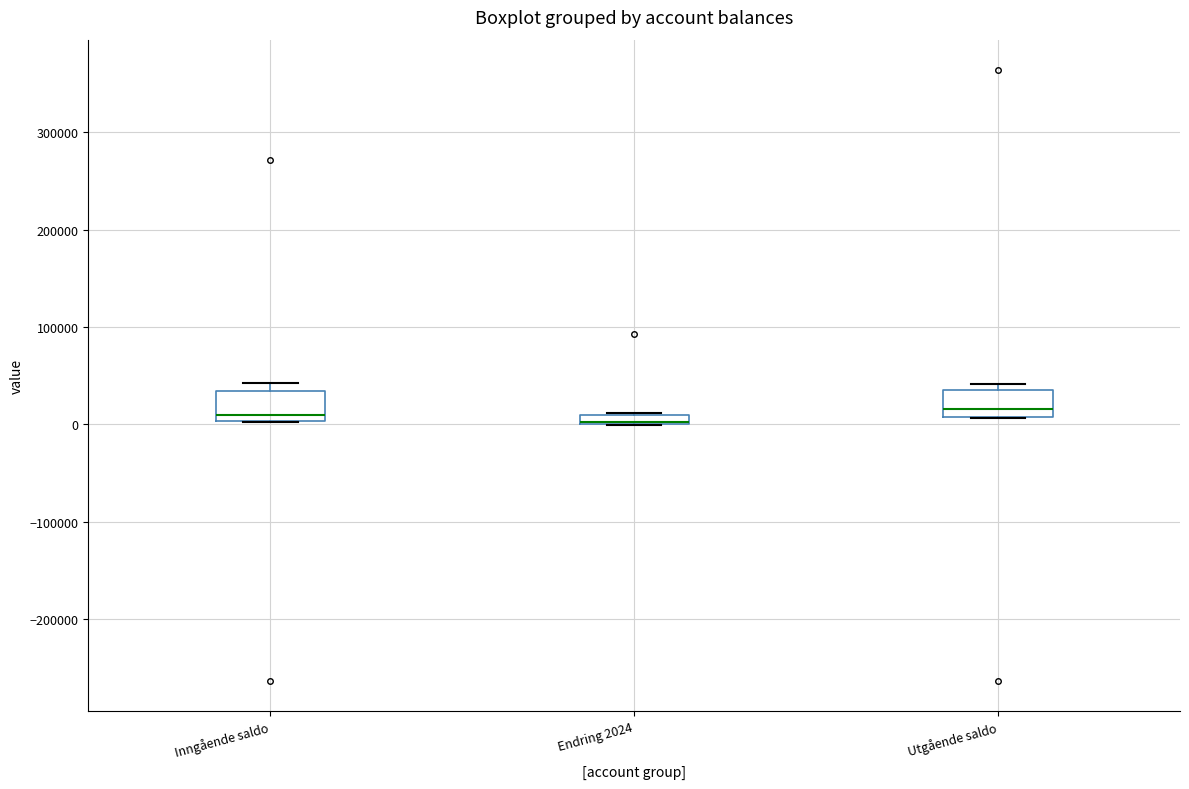

Where does the median line of the box for Utgående saldo sit on the y-axis? The values are not printed on the chart, so give them approximately, as read against the axis.

20000